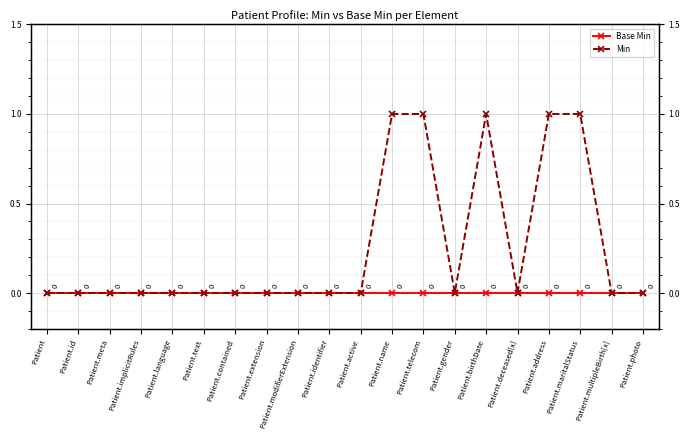

Rank the series by their maximum value, from lowest to highest.

Base Min, Min